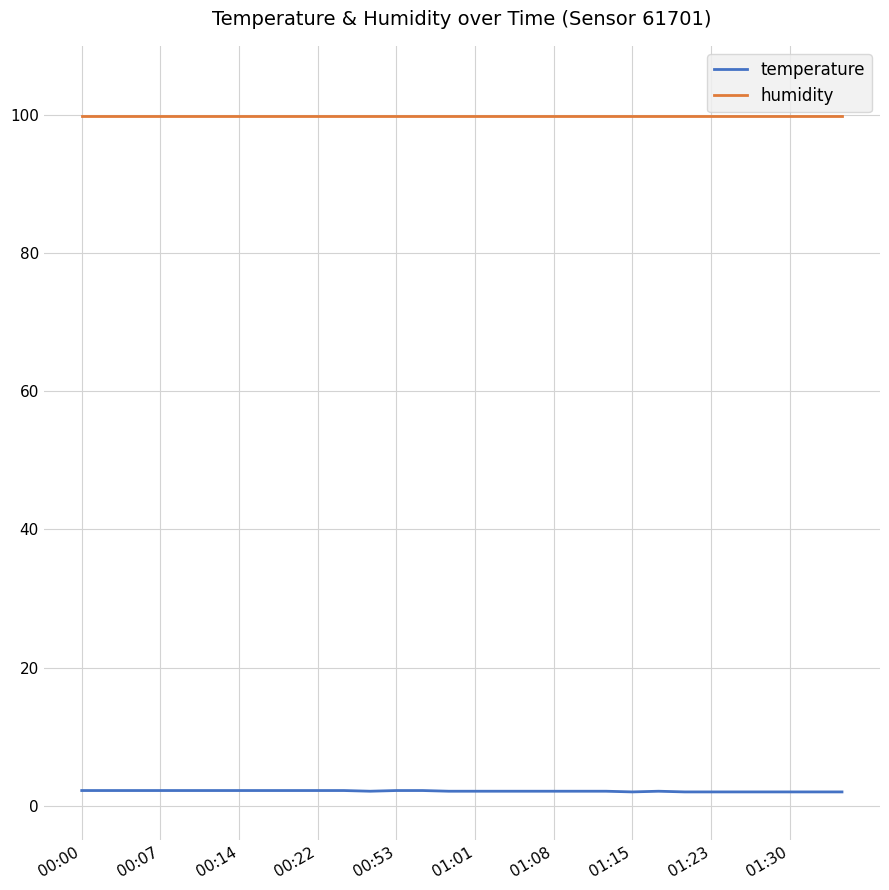

Which series has the largest total across all categories?

humidity